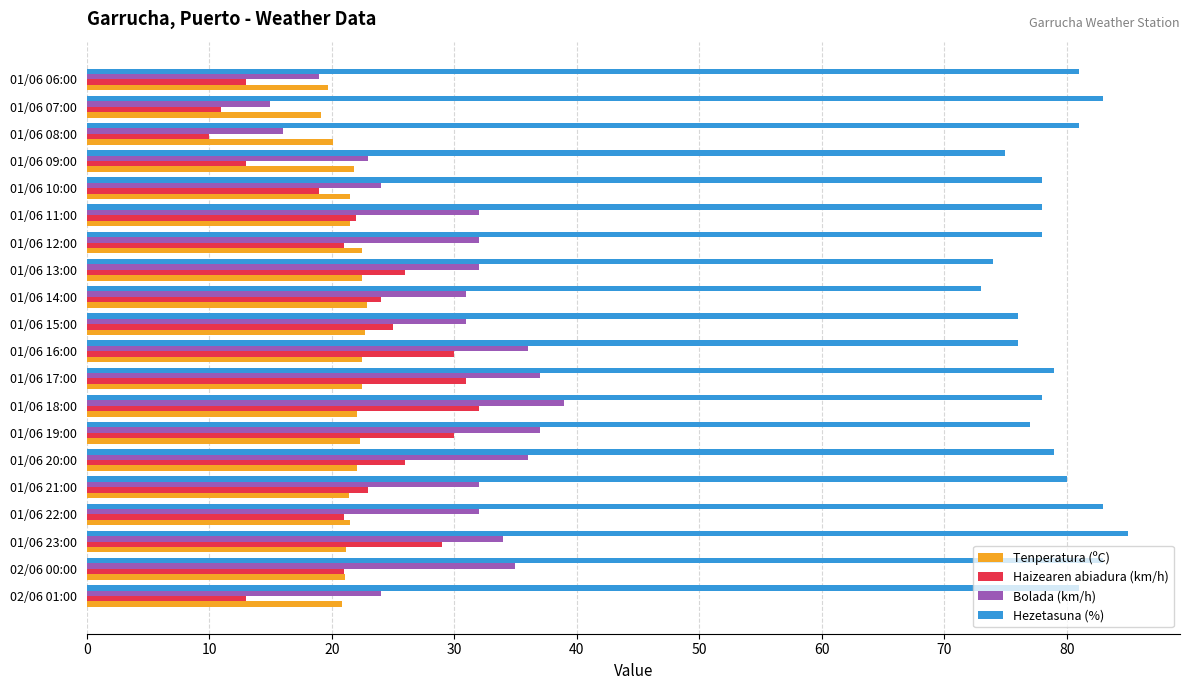

Between 01/06 12:00 and 01/06 07:00, which series saw the biggest shift?

Bolada (km/h)